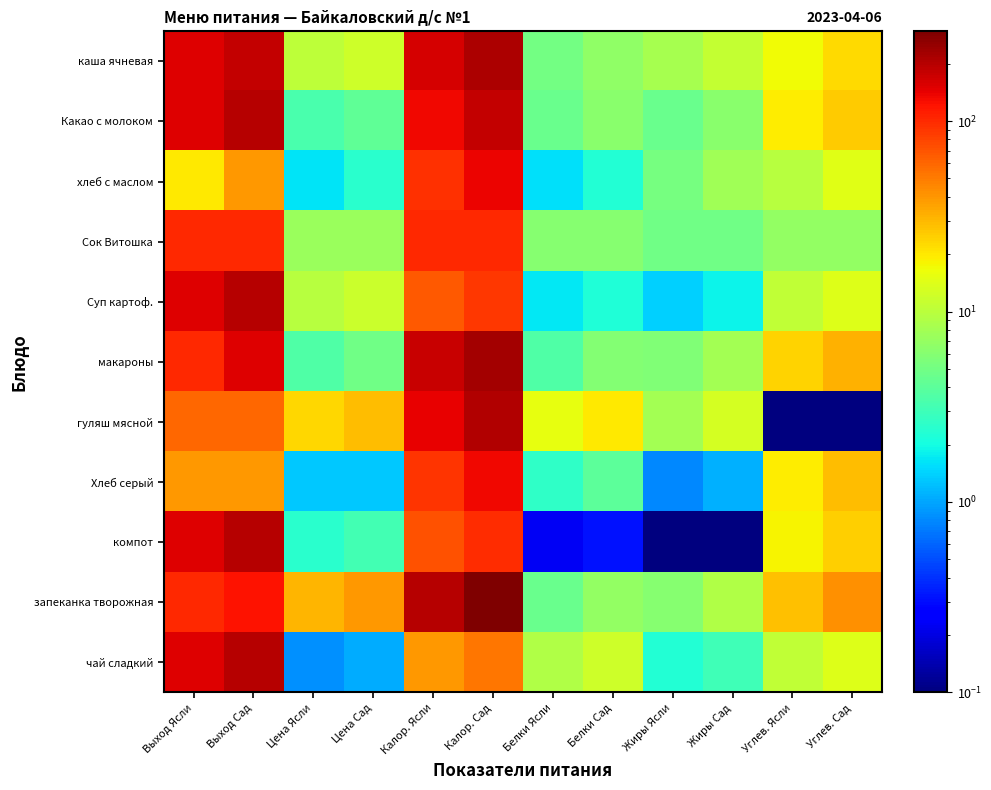

Rank the series by their maximum value, from highest to lowest.

запеканка творожная, макароны, каша ячневая, гуляш мясной, Какао с молоком, Суп картоф., компот, чай сладкий, хлеб с маслом, Хлеб серый, Сок Витошка